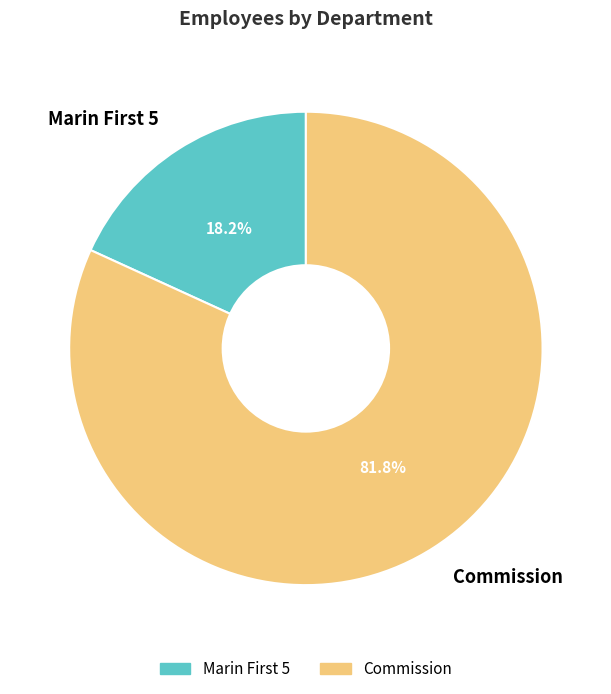

Is it true that Commission is 76% of the pie?

False